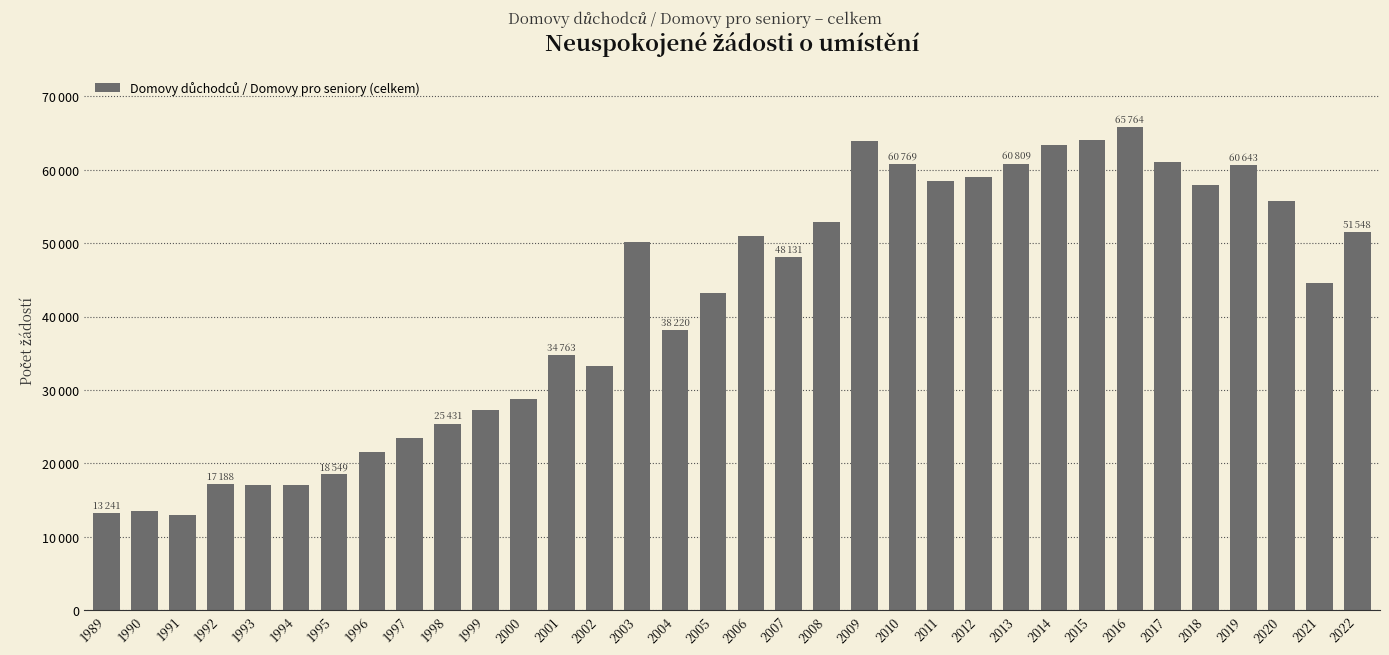

Does the chart contain any negative values?

No